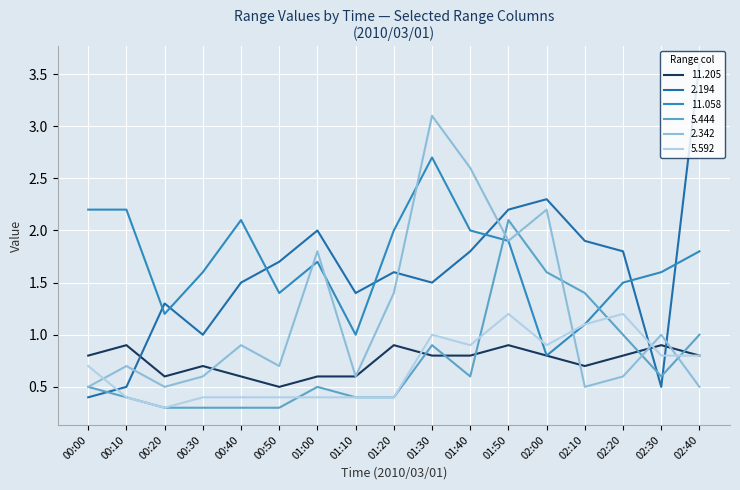

True or false: 11.058 has a value of 2.5 at 01:00.

False